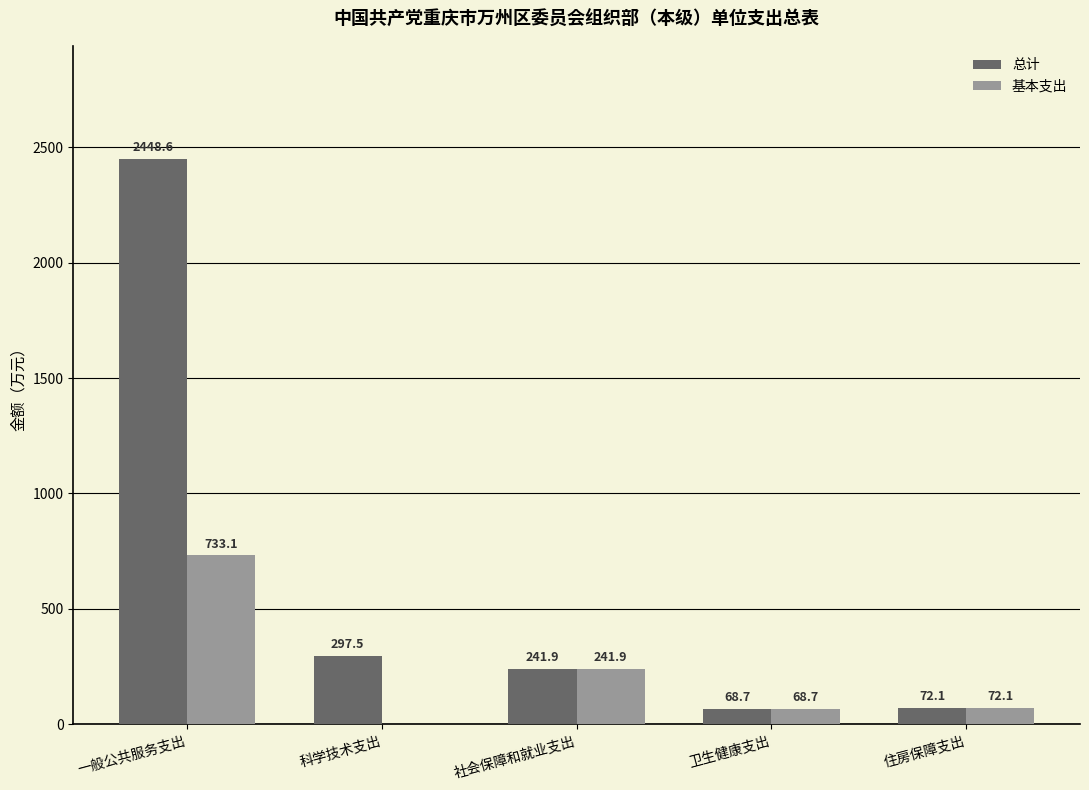

True or false: 总计 has a value of 68.7 at 卫生健康支出.

True